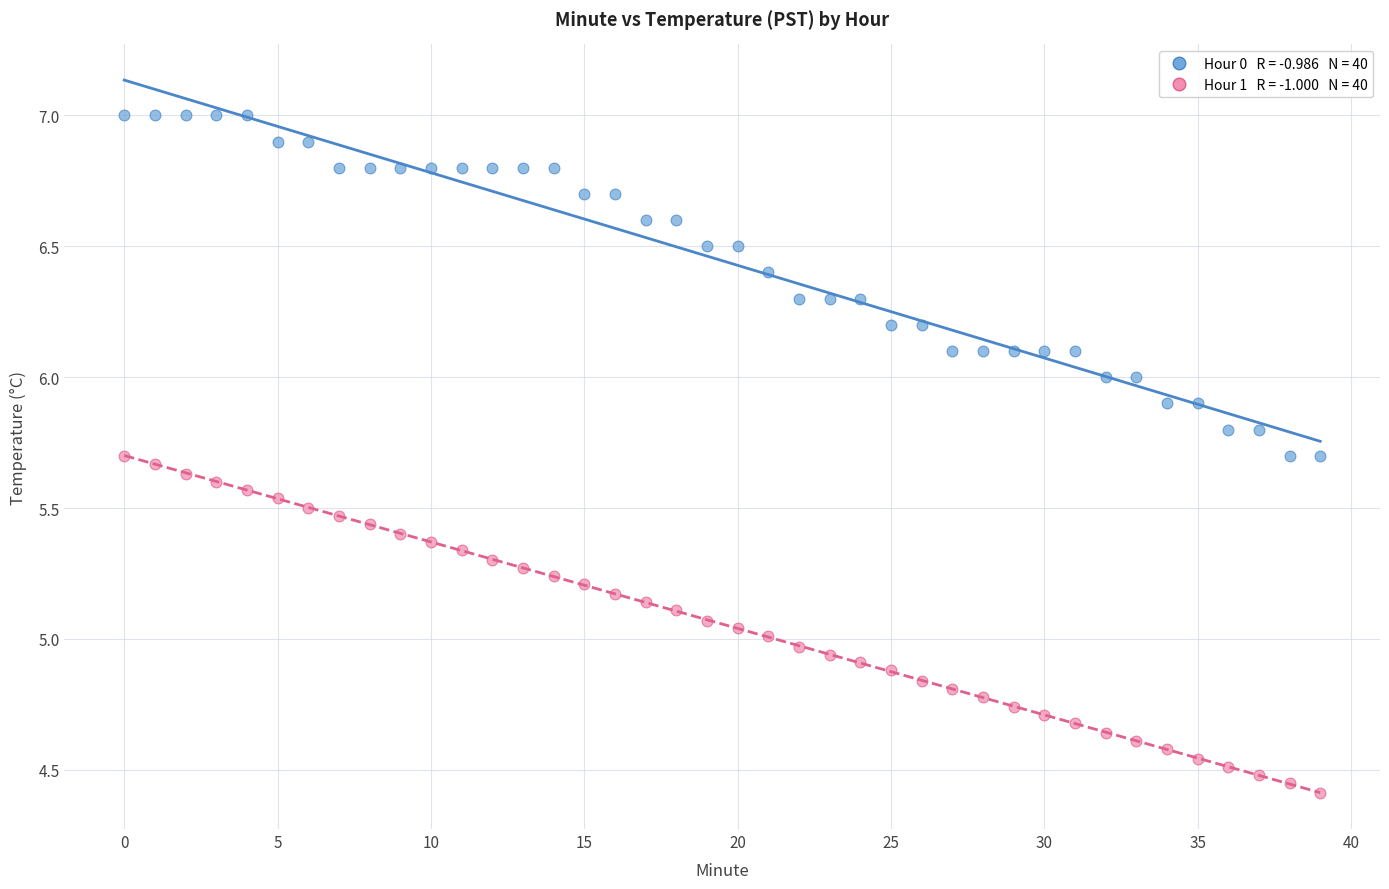

Across all data points, what is the range of Y values (max minus min)?

2.6